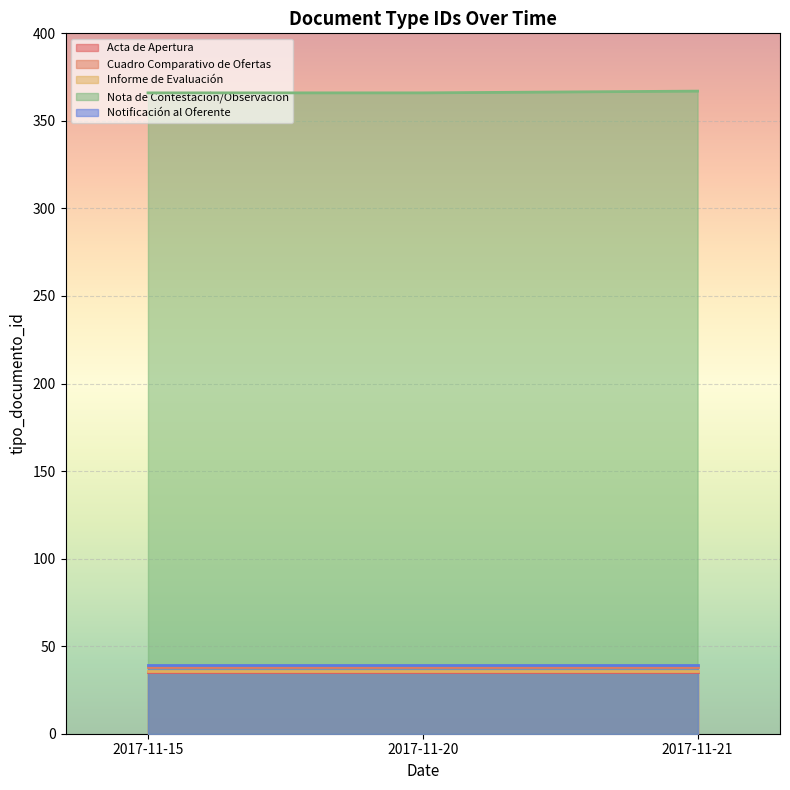

Is it true that Cuadro Comparativo de Ofertas equals 38 at 2017-11-15?

True